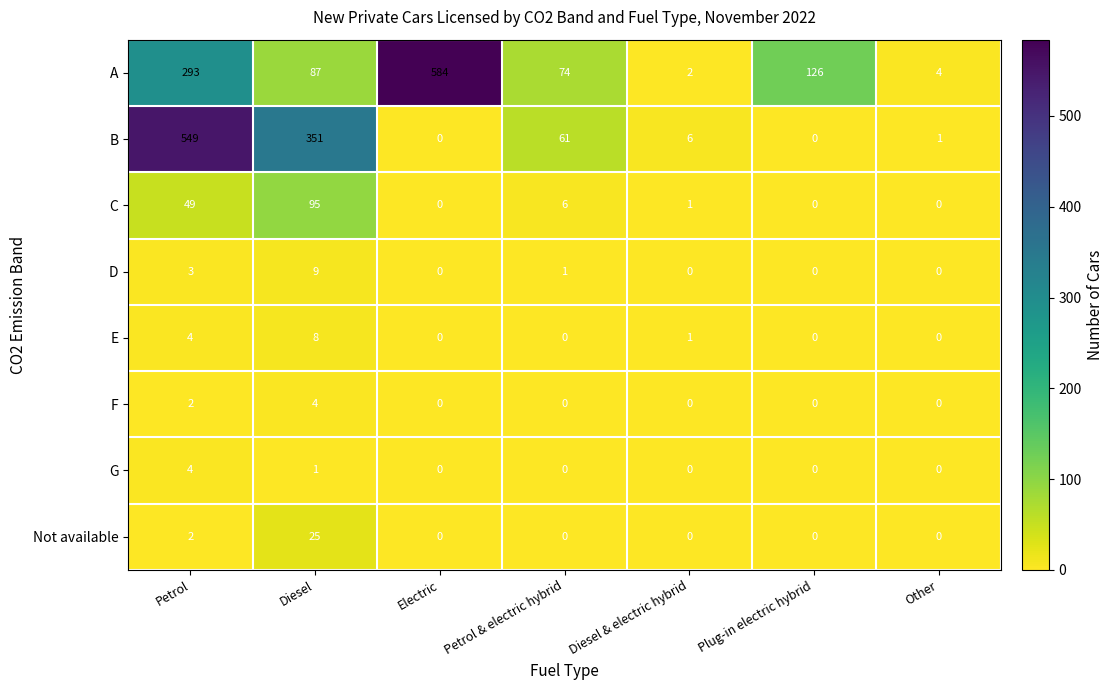

Between Petrol & electric hybrid and Plug-in electric hybrid, which series saw the biggest shift?

B